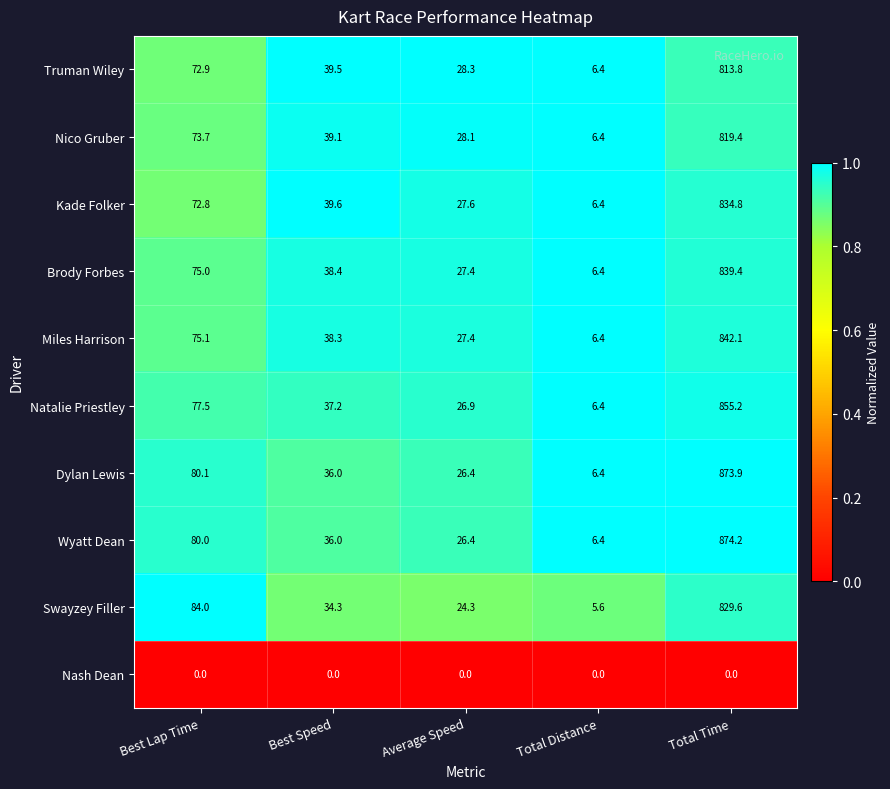

Where is Nico Gruber nearest to the value 412?

Best Lap Time